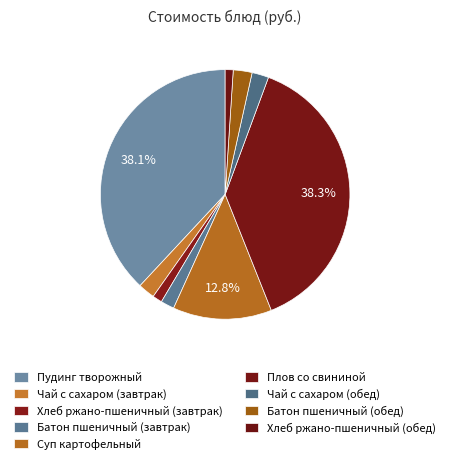

To the nearest percent, what percentage of the pie is Хлеб ржано-пшеничный (завтрак)?

1%